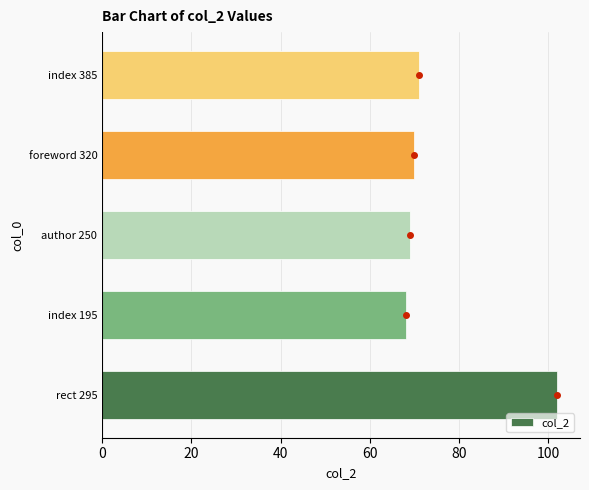

True or false: the data shows 69 at author 250.

True